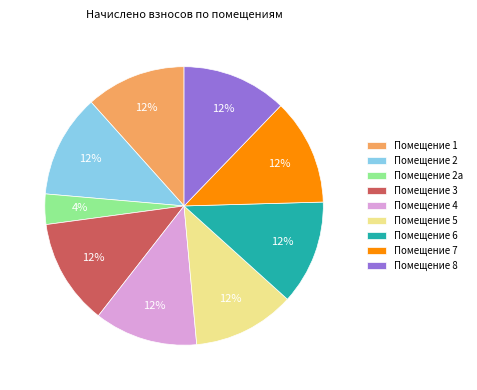

Does any single category account for the majority?

No